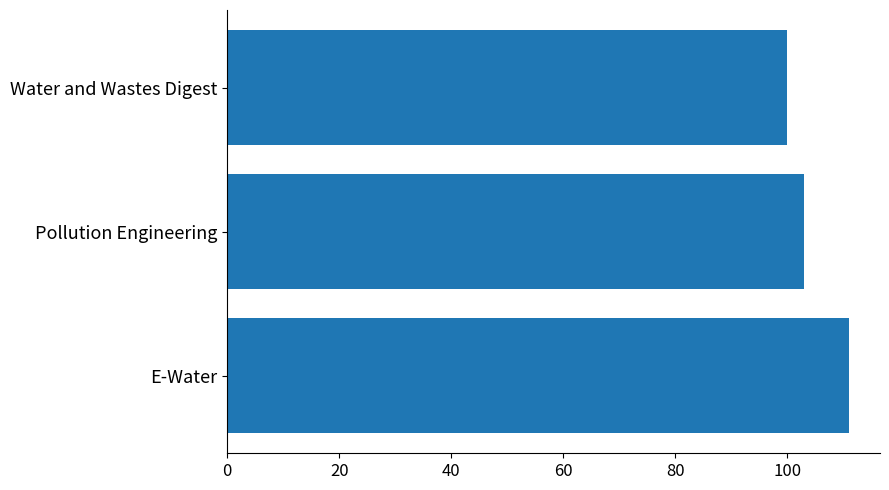

At which label is the value closest to 105?

Pollution Engineering